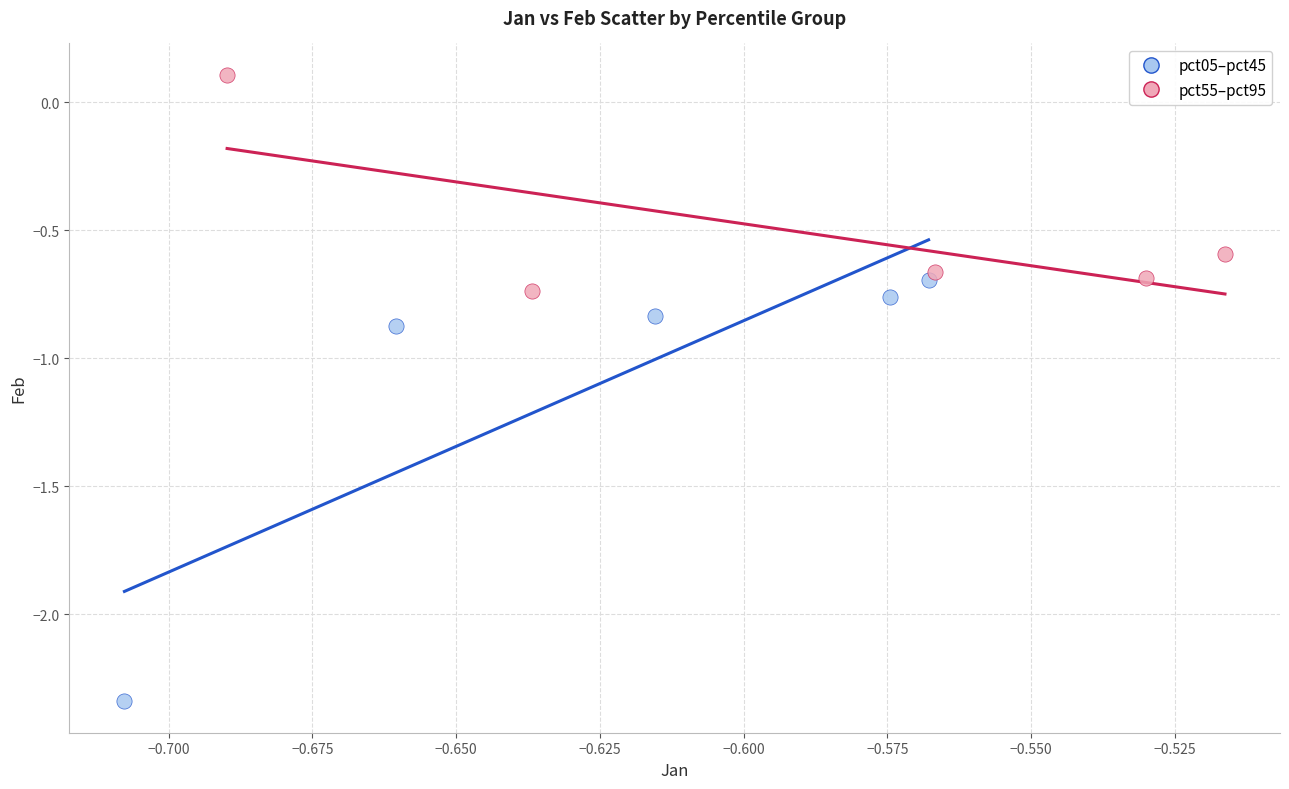

Which series contains the highest Y value?

pct55–pct95